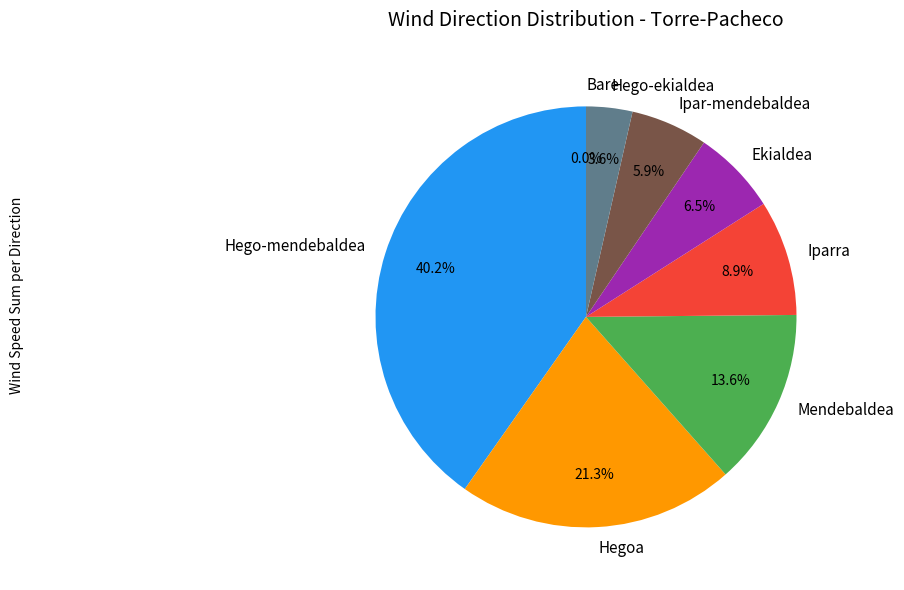

Which category has the smallest portion of the pie?

Bare